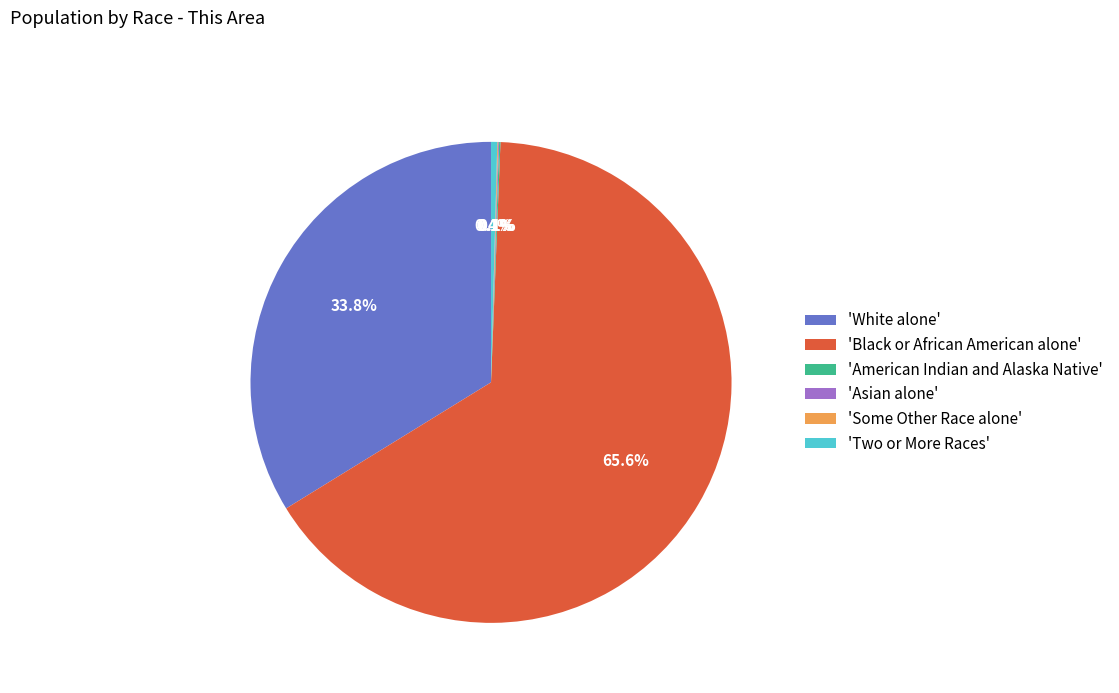

What percentage do 'Two or More Races' and 'White alone' together represent?

34.2%